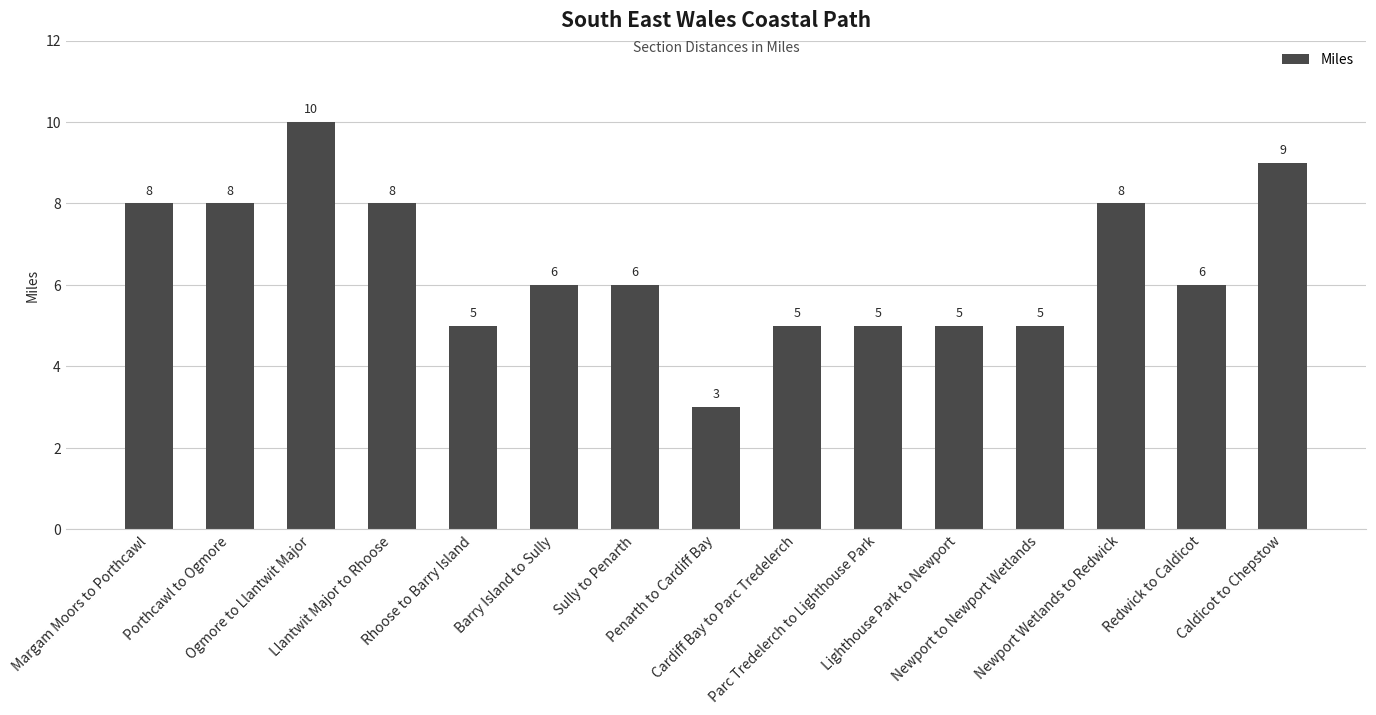

Which category has the highest value across all series?

Ogmore to Llantwit Major